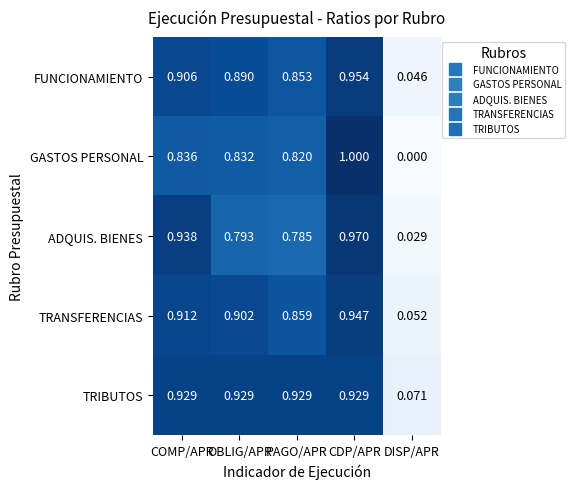

Which label corresponds to the largest value in the chart?

CDP/APR